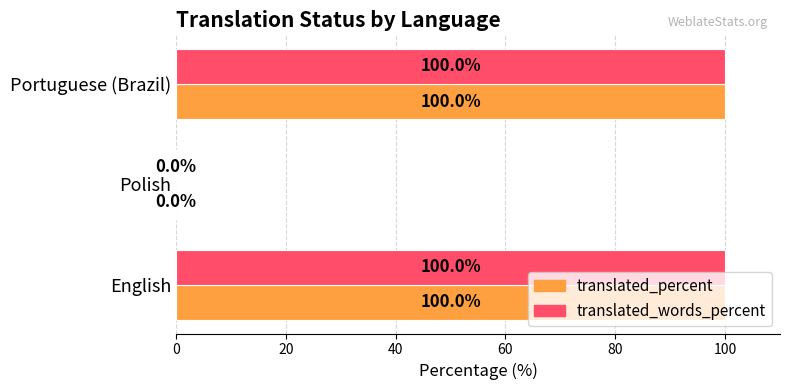

The value of translated_percent at Polish is 0. True or false?

True